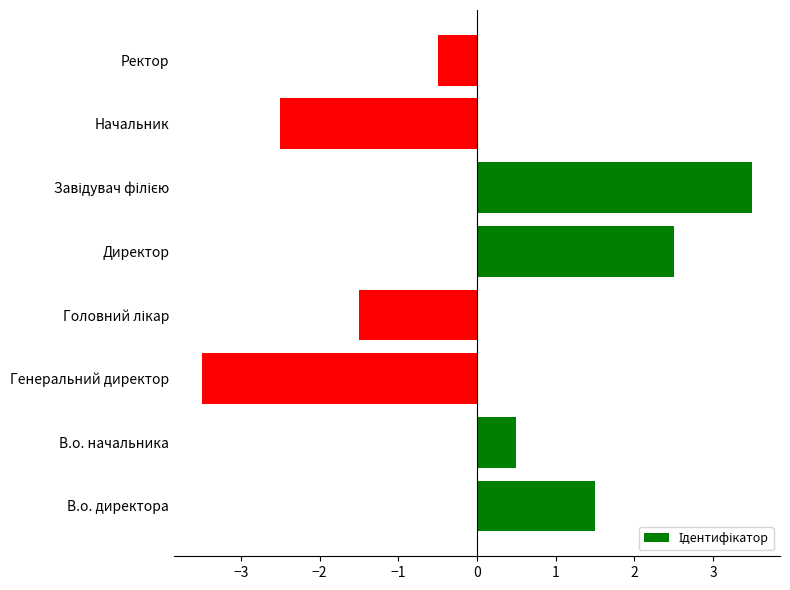

Count the number of categories in the chart.

8